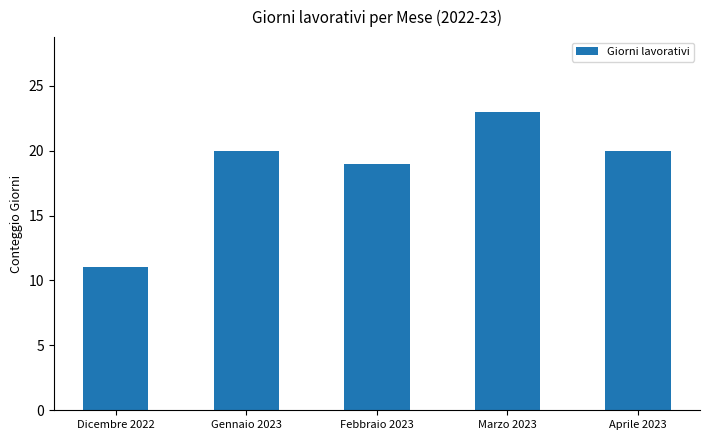

True or false: the data shows 37 at Marzo 2023.

False